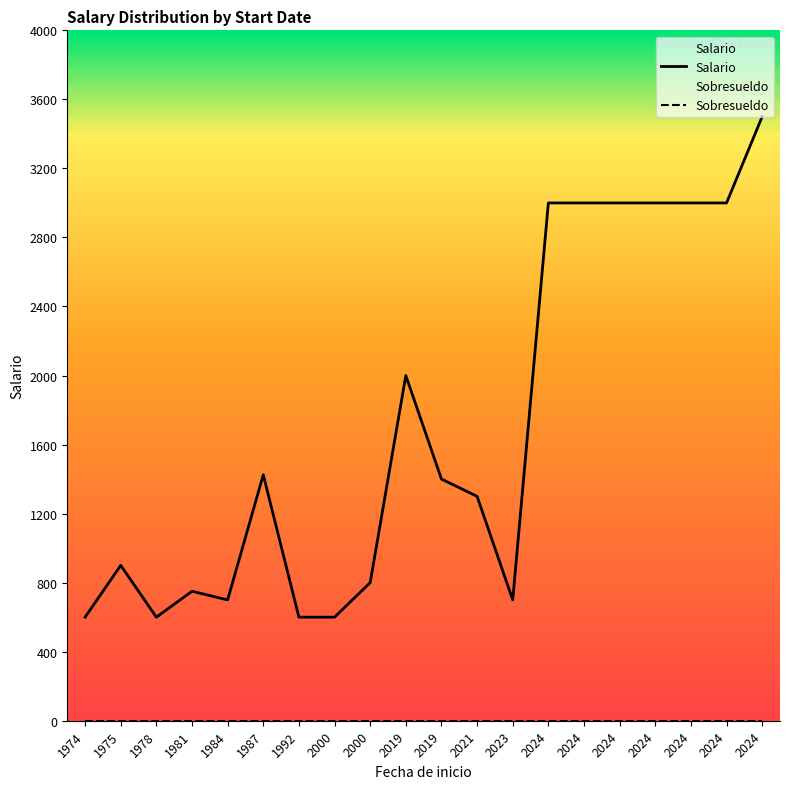

What is the greatest value displayed?

3500